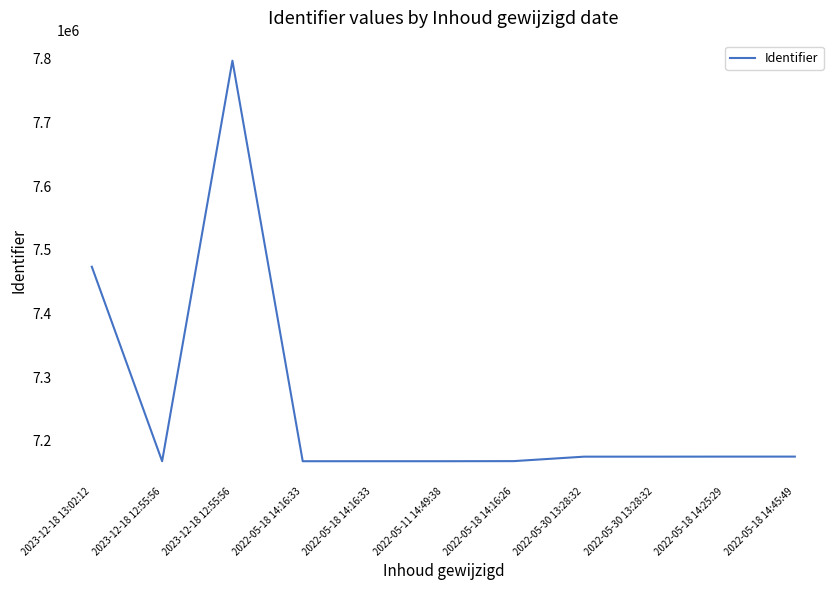

List the labels in order of value, largest first.

2023-12-18 12:55:56, 2023-12-18 13:02:12, 2022-05-18 14:45:49, 2022-05-18 14:25:29, 2022-05-30 13:28:32, 2022-05-30 13:28:32, 2022-05-18 14:16:26, 2022-05-18 14:16:33, 2022-05-11 14:49:38, 2022-05-18 14:16:33, 2023-12-18 12:55:56